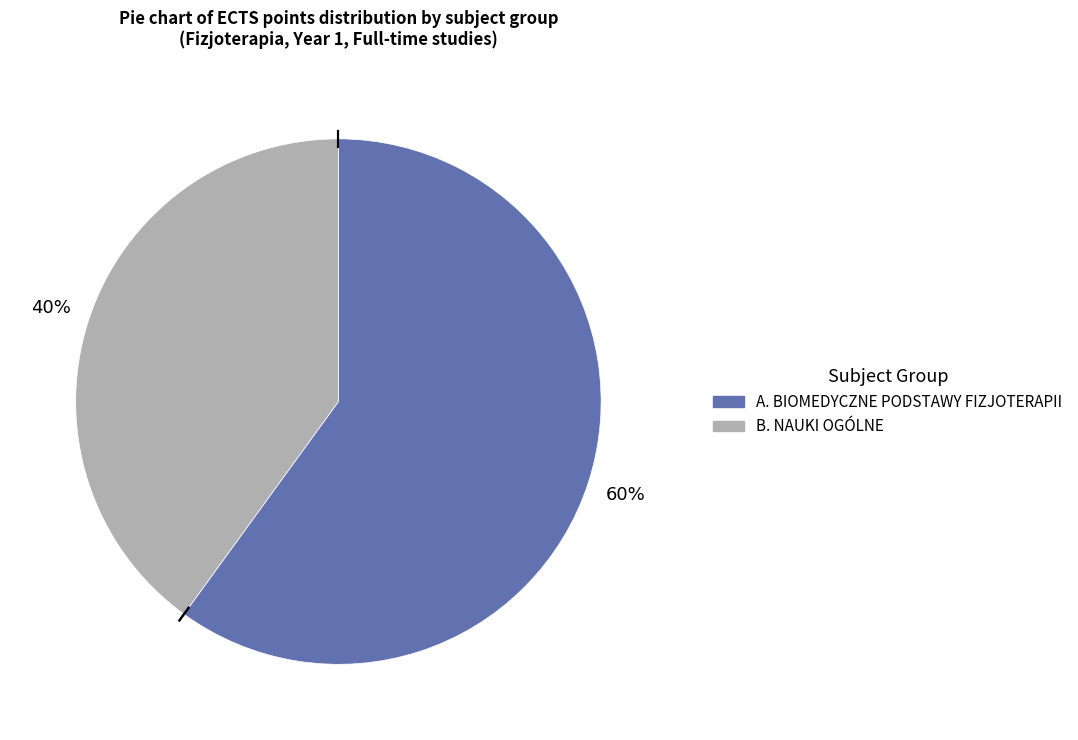

To the nearest percent, what portion does B. NAUKI OGÓLNE represent?

40%